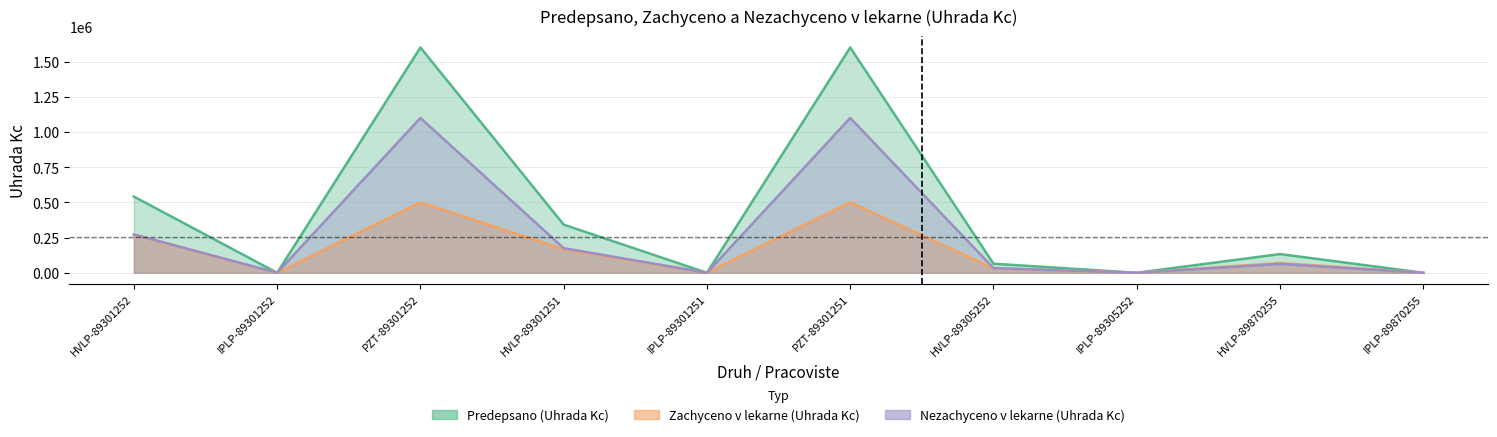

The Predepsano_Uhr series shows 191422.6 at HVLP-89301252. True or false?

False